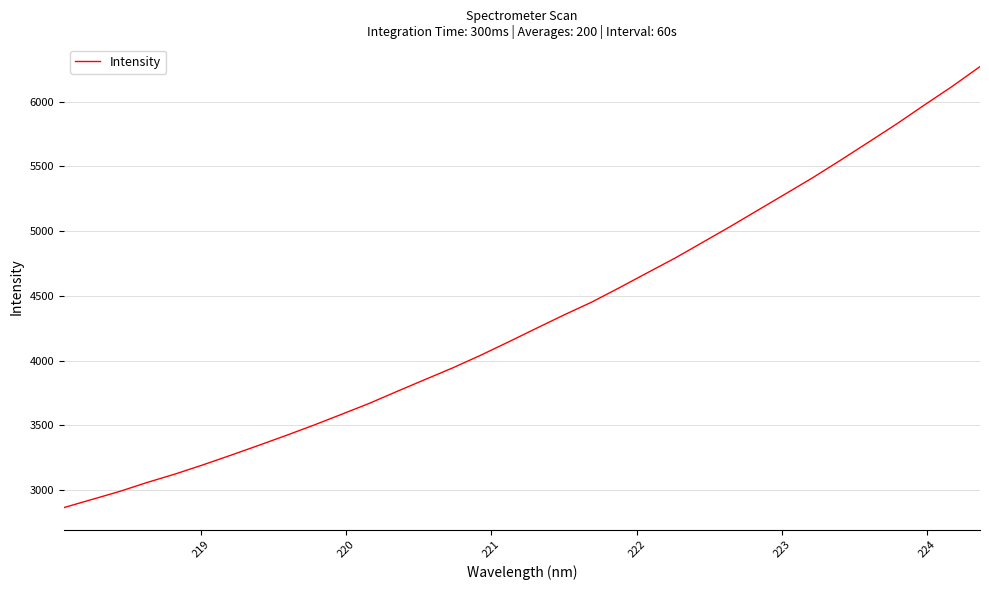

What is the maximum value shown in the chart?

6270.1